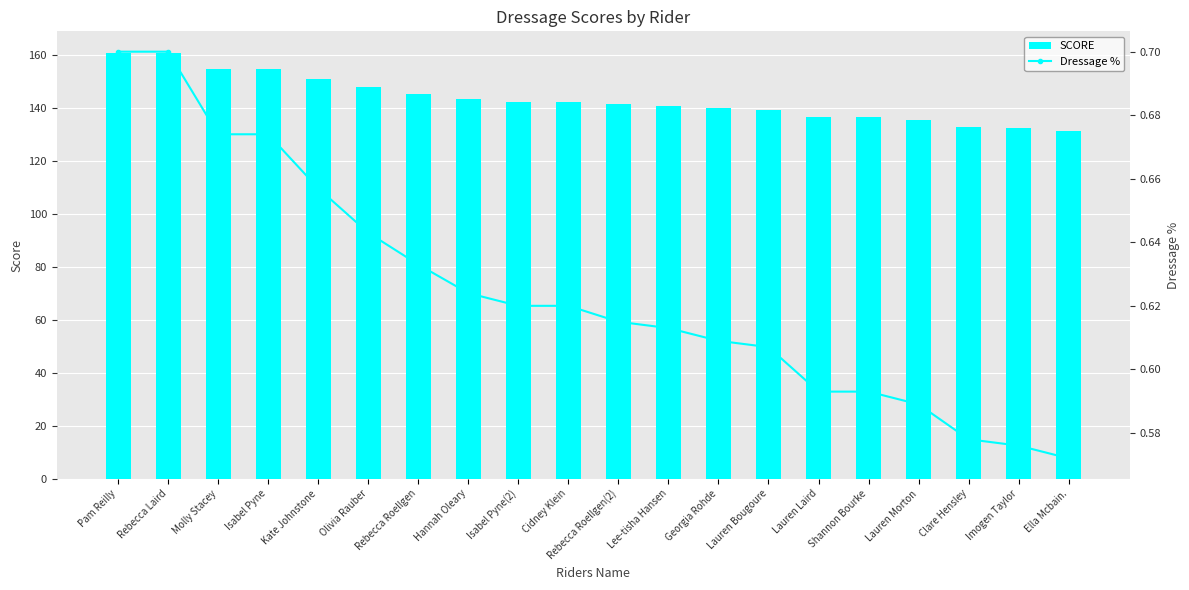

What is the sum of the Dressage % values at Shannon Bourke and Hannah Oleary?

1.2